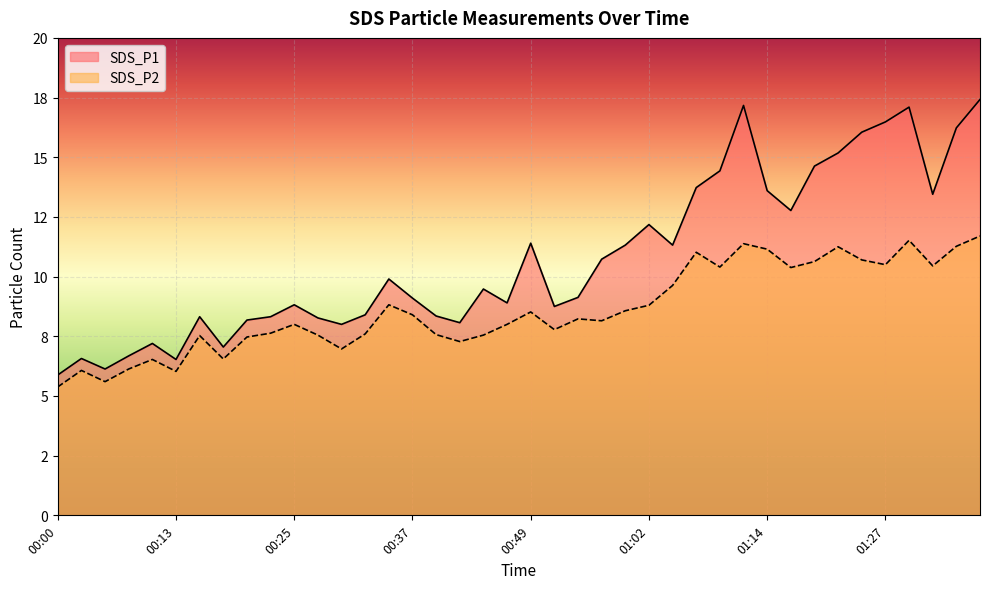

What is the difference between the SDS_P2 values at 00:30 and 00:52?

0.8